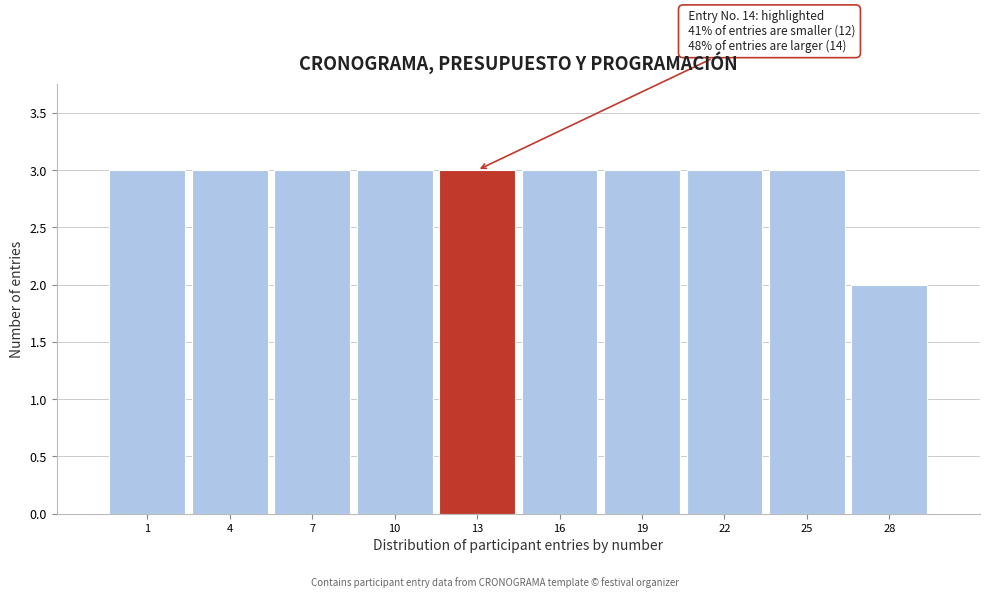

Reading left to right, transcribe all the data shown in this chart.

3	3	3	3	3	3	3	3	3	2